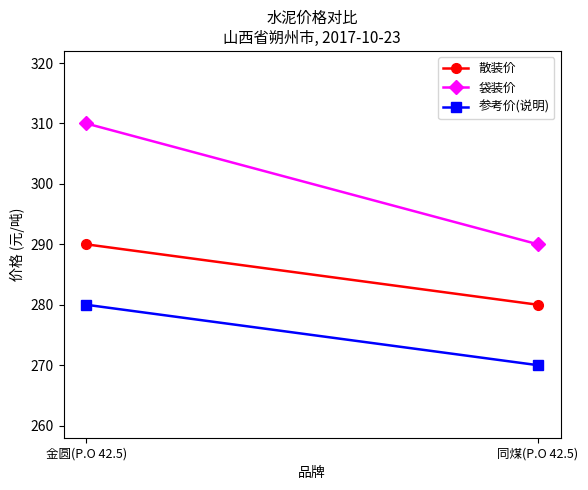

Between 同煤(P.O 42.5) and 金圆(P.O 42.5), which is larger?

金圆(P.O 42.5)